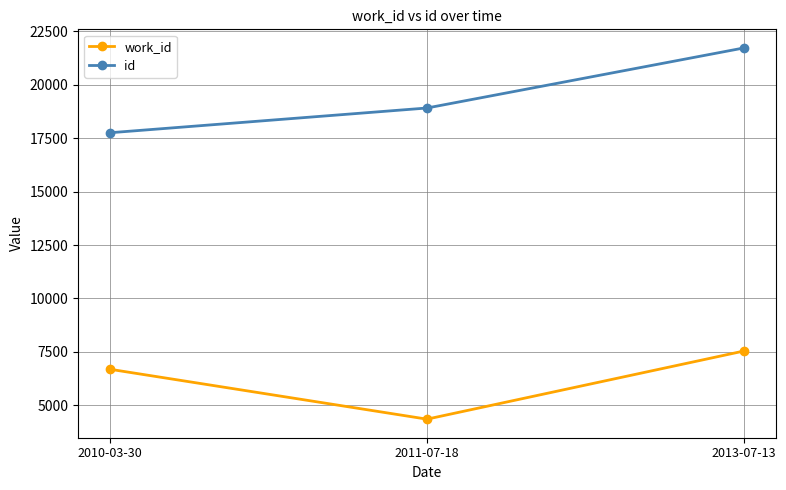

Read the id value at 2011-07-18.

18909